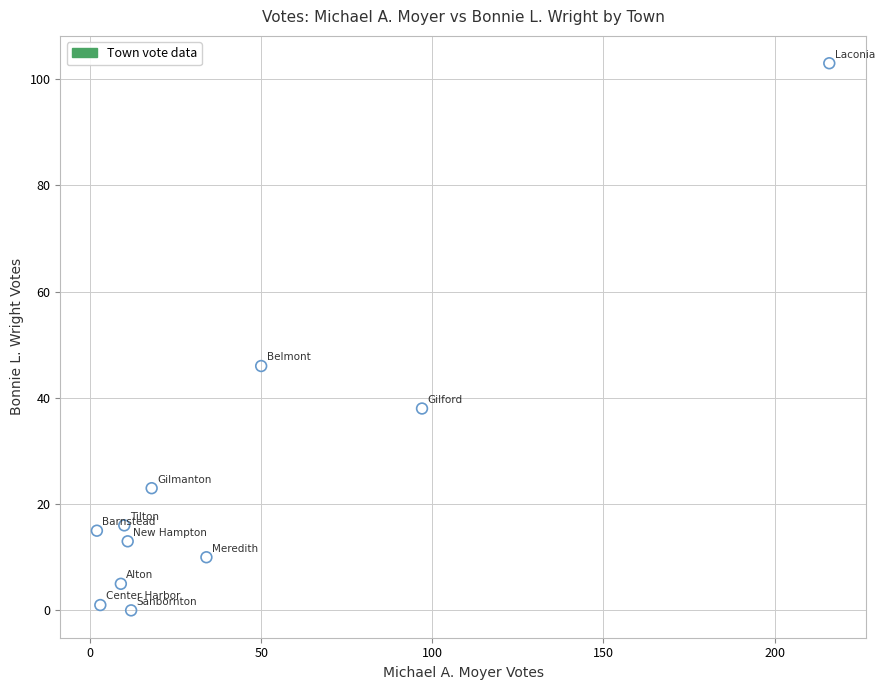

What is the average Y value?

25